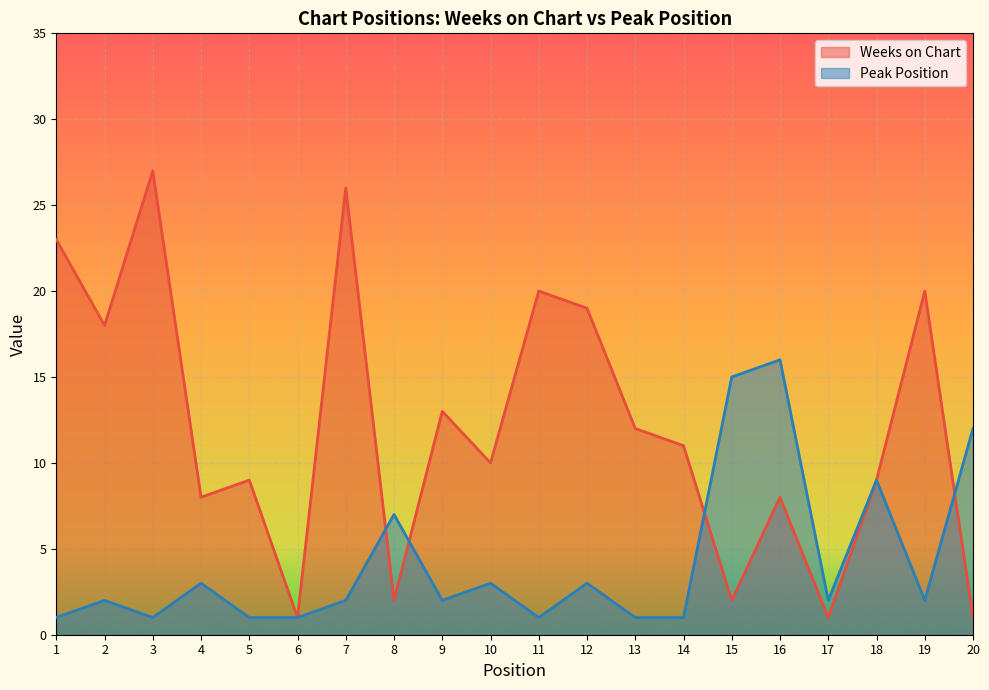

How many values in the Weeks on Chart series exceed 11?

9